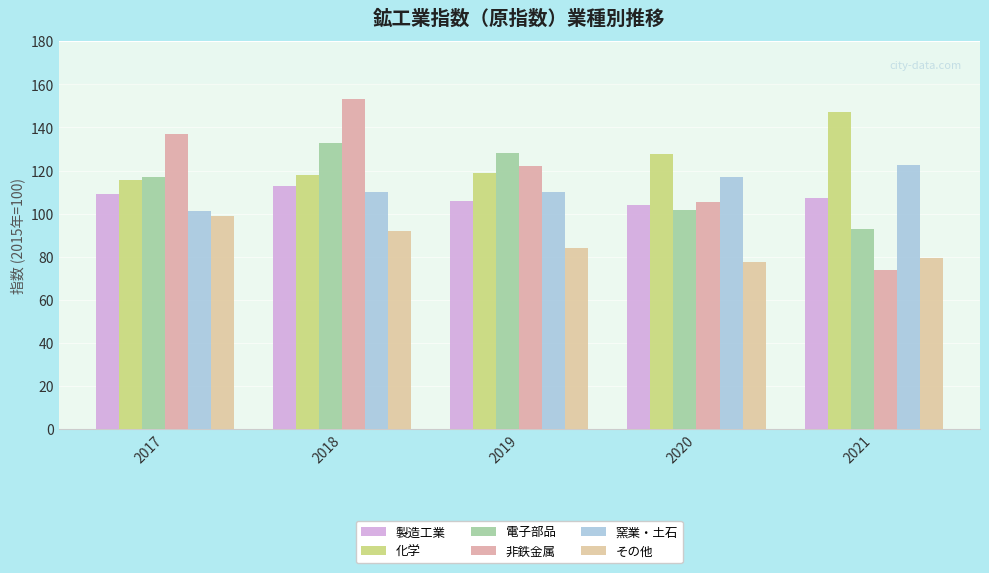

At which label does 窯業・土石 first exceed 110?

2020